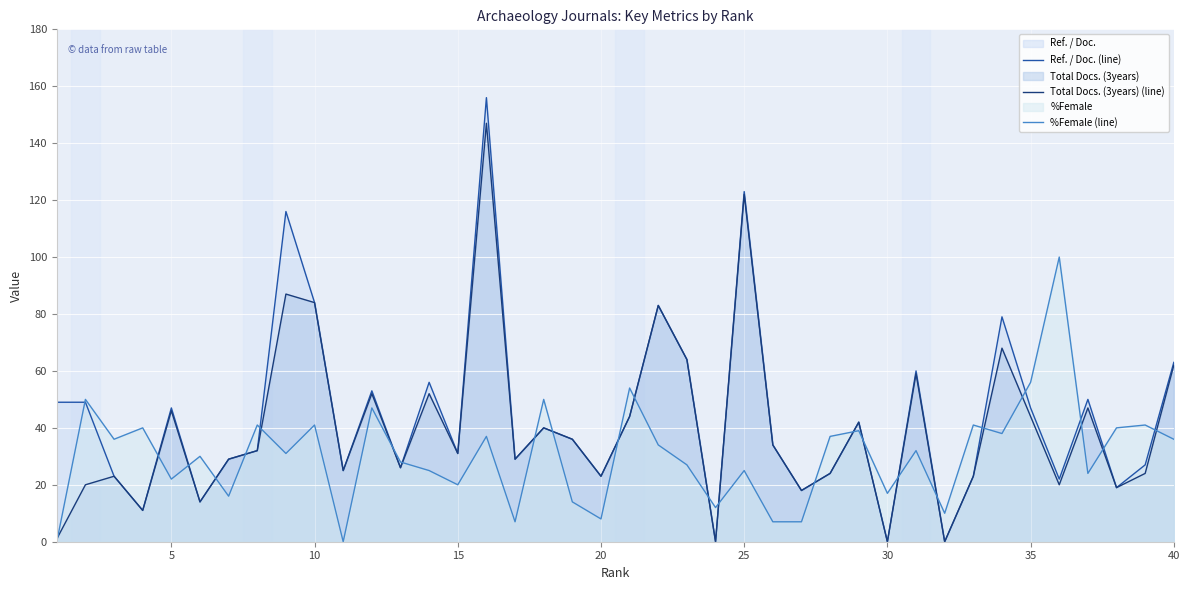

What is the greatest value displayed?

156